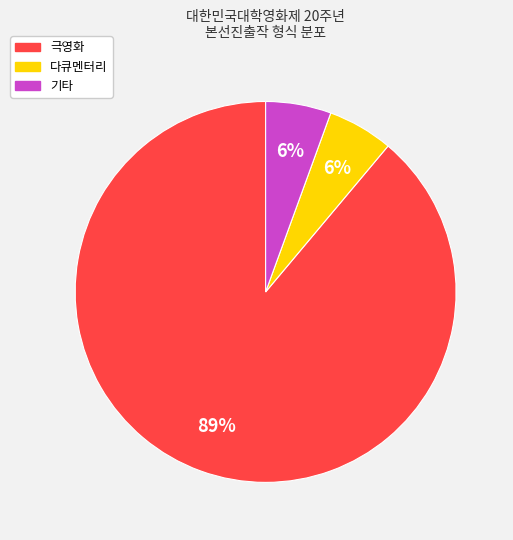

Is it true that 극영화 is 89% of the pie?

True